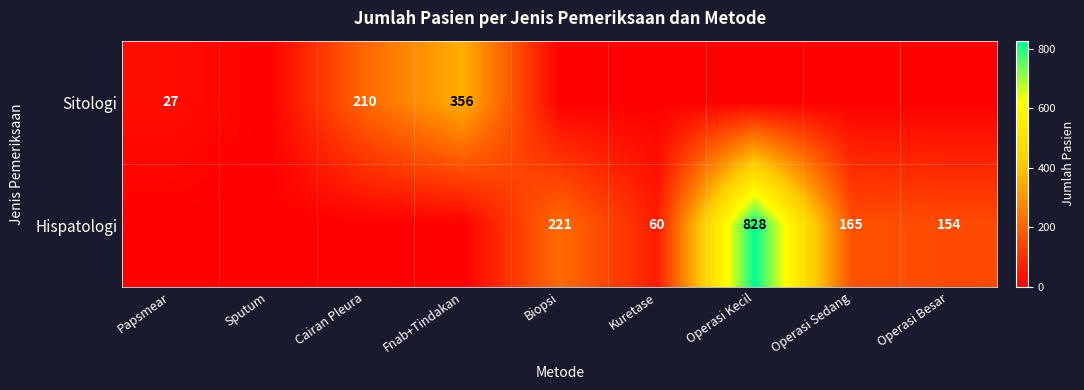

Which series changed the most between Papsmear and Operasi Kecil?

Hispatologi